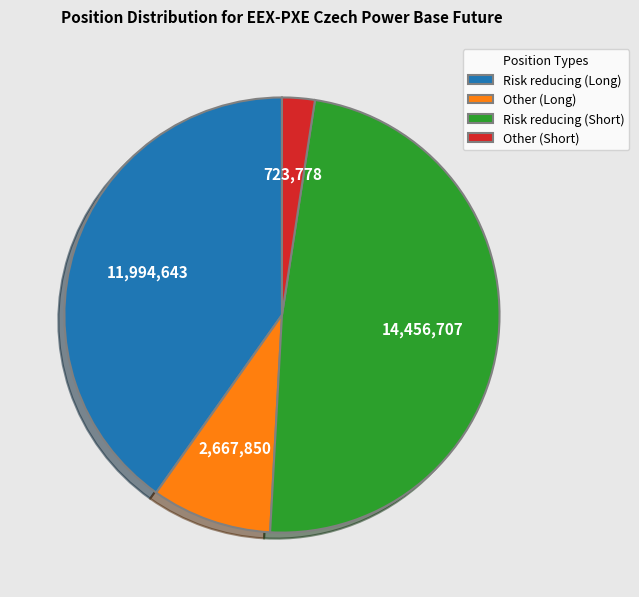

Is there a majority slice in this chart?

No